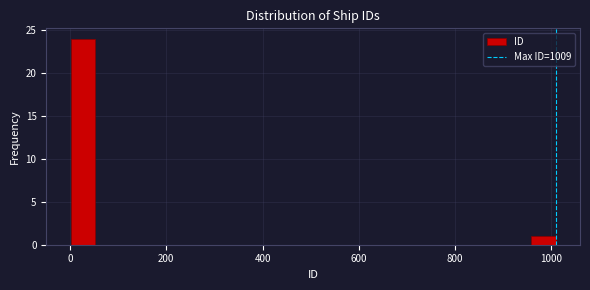

Around what value on the x-axis is the tallest bar? Give the approximate position of its centre, as read against the axis.

20